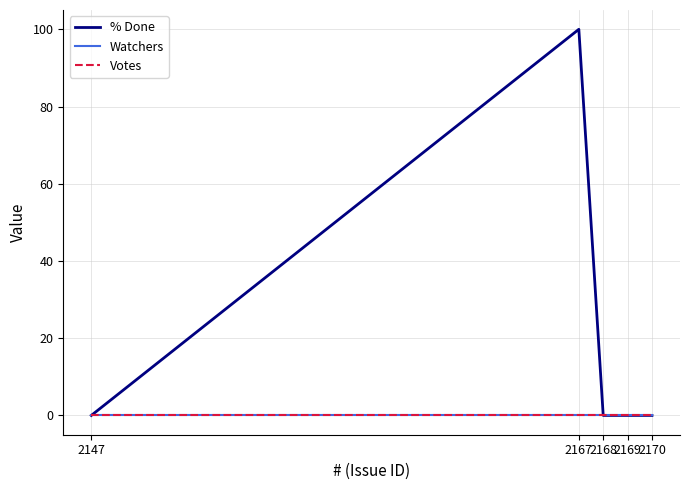

True or false: Watchers and % Done intersect in this chart.

False